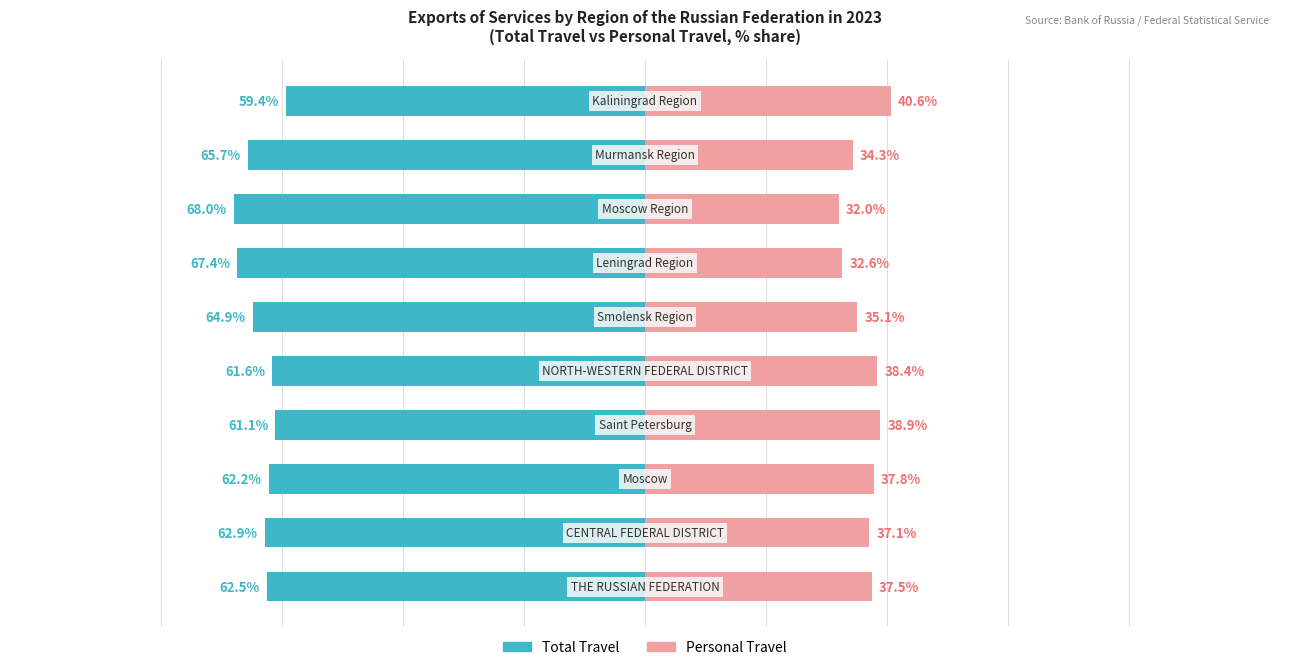

Is it true that Personal Travel equals 57.3 at 4?

False